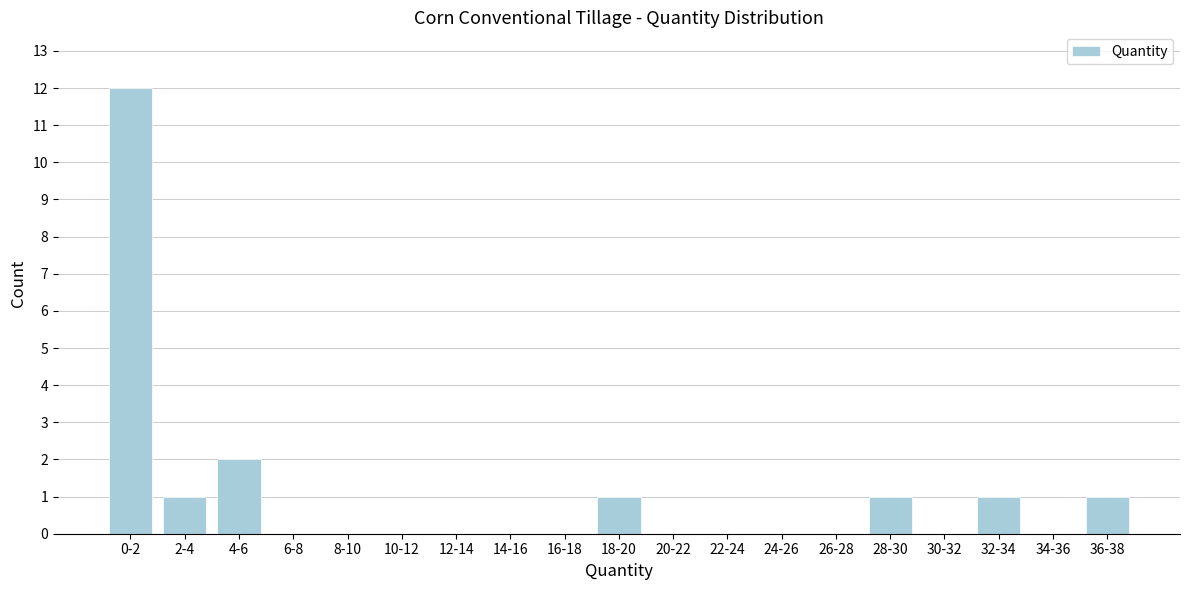

Reading left to right, list all the values displayed in this chart.

0-2=12	2-4=1	4-6=2	6-8=0	8-10=0	10-12=0	12-14=0	14-16=0	16-18=0	18-20=1	20-22=0	22-24=0	24-26=0	26-28=0	28-30=1	30-32=0	32-34=1	34-36=0	36-38=1